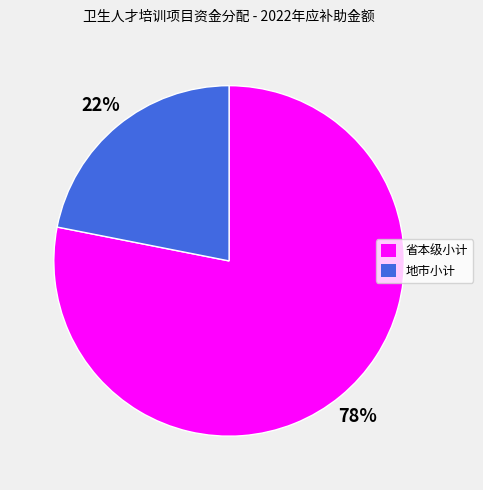

Do 省本级小计 and 地市小计 together represent more than half of the pie?

Yes